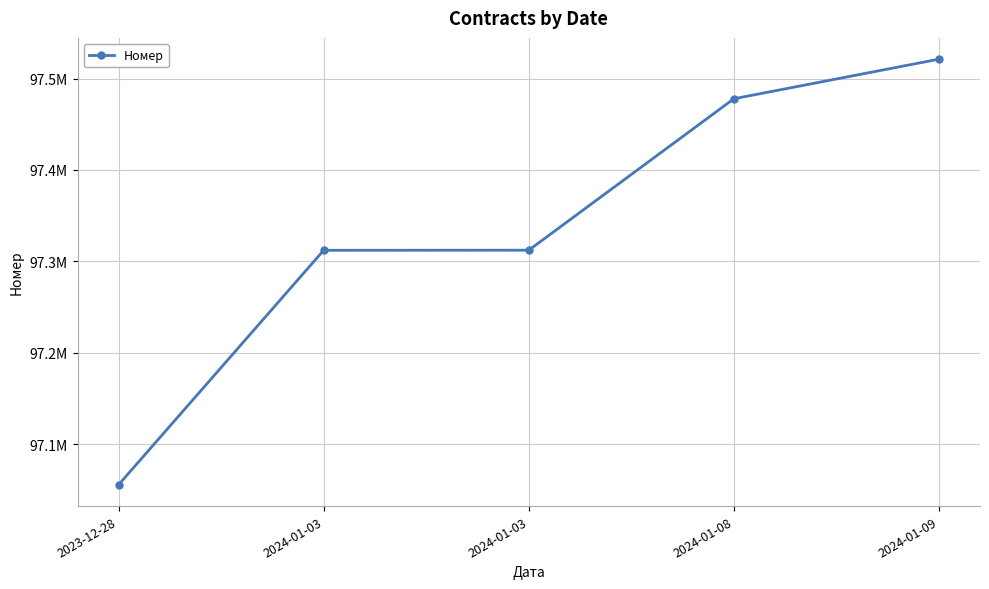

Is this an area chart (filled region under the line)?

No